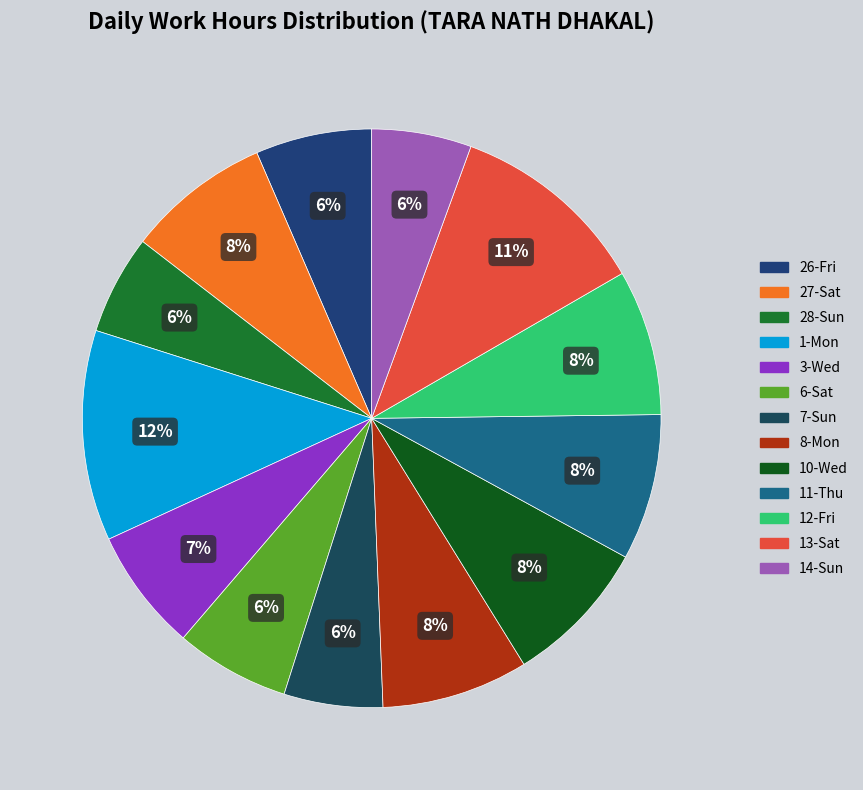

Rank the categories by value from highest to lowest.

1-Mon, 13-Sat, 10-Wed, 8-Mon, 11-Thu, 12-Fri, 27-Sat, 3-Wed, 26-Fri, 6-Sat, 14-Sun, 28-Sun, 7-Sun